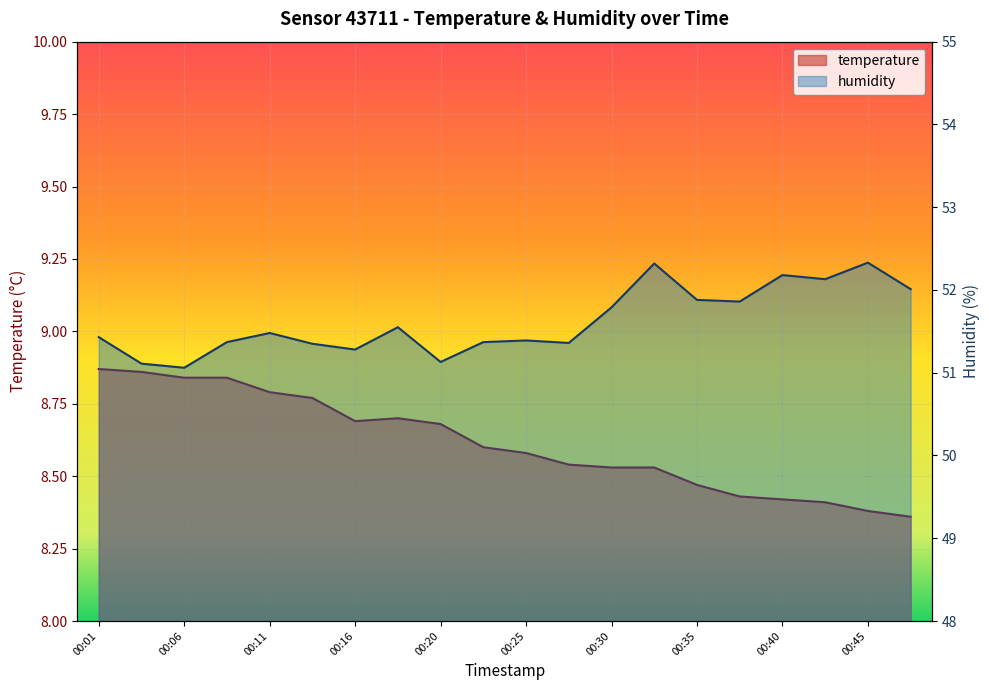

True or false: humidity and temperature cross at least once.

False